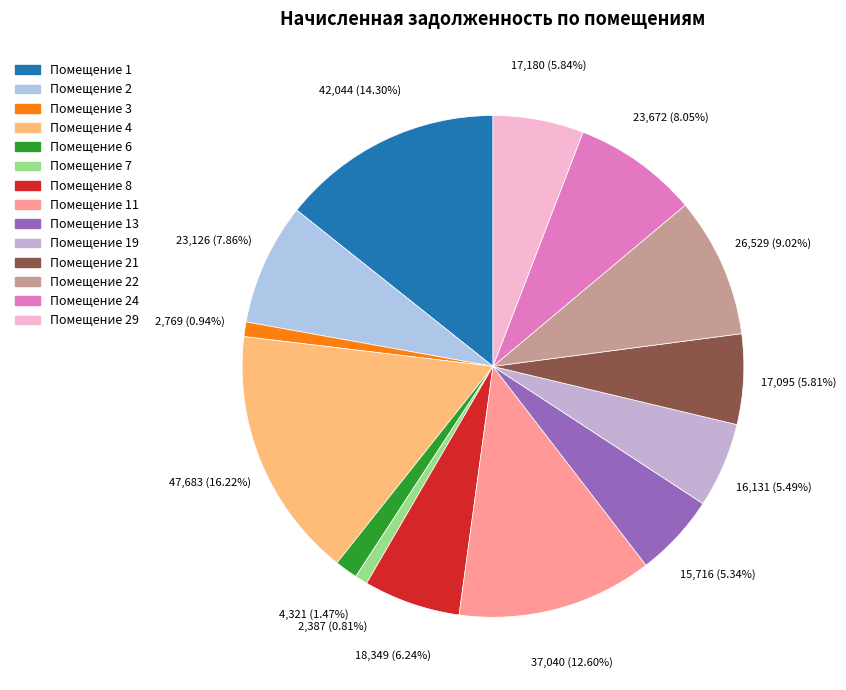

Which slice is the largest?

4